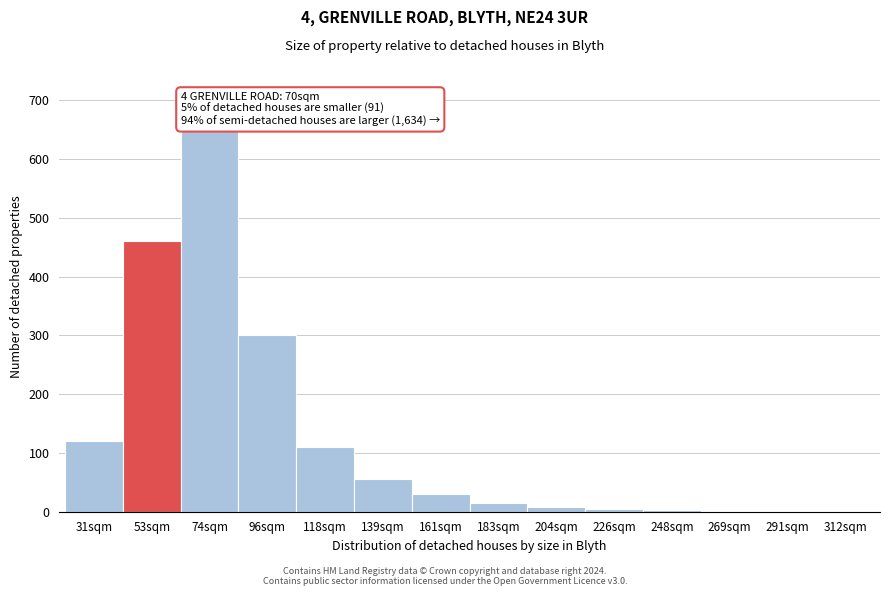

True or false: the data shows 208 at 31sqm.

False